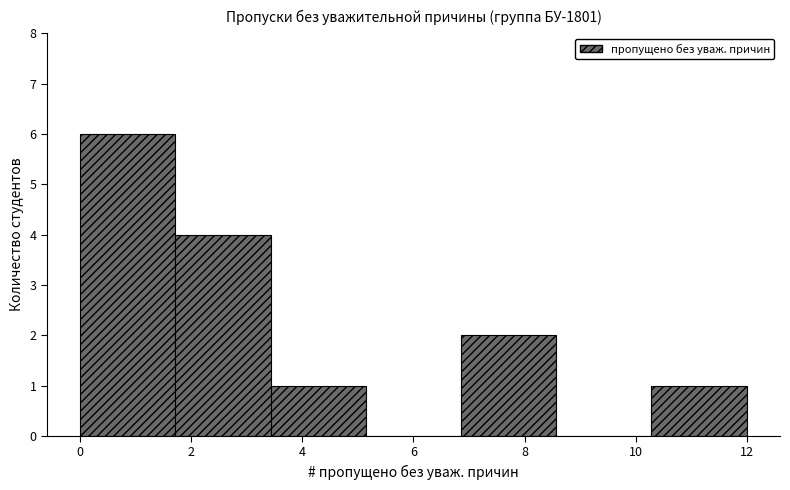

What is the height of the bar covering 1.8 to 3.4 on the x-axis? Neither the bar edges nor the heights are printed on the chart, so give them approximately, as read against the axes.

4